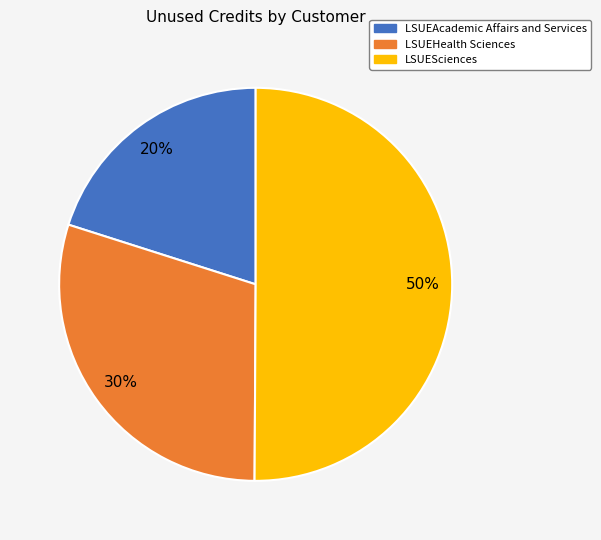

Approximately how many times larger is the value at LSUESciences compared to LSUEAcademic Affairs and Services?

2.5